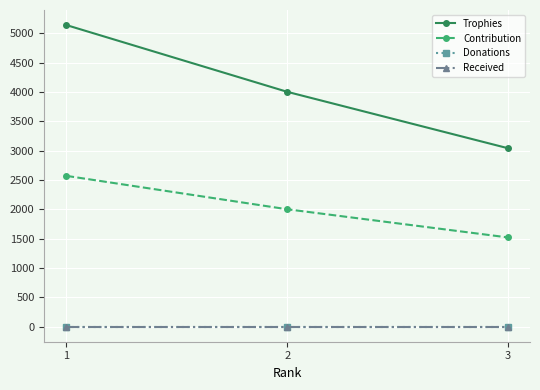

Is this an area chart (filled region under the line)?

No